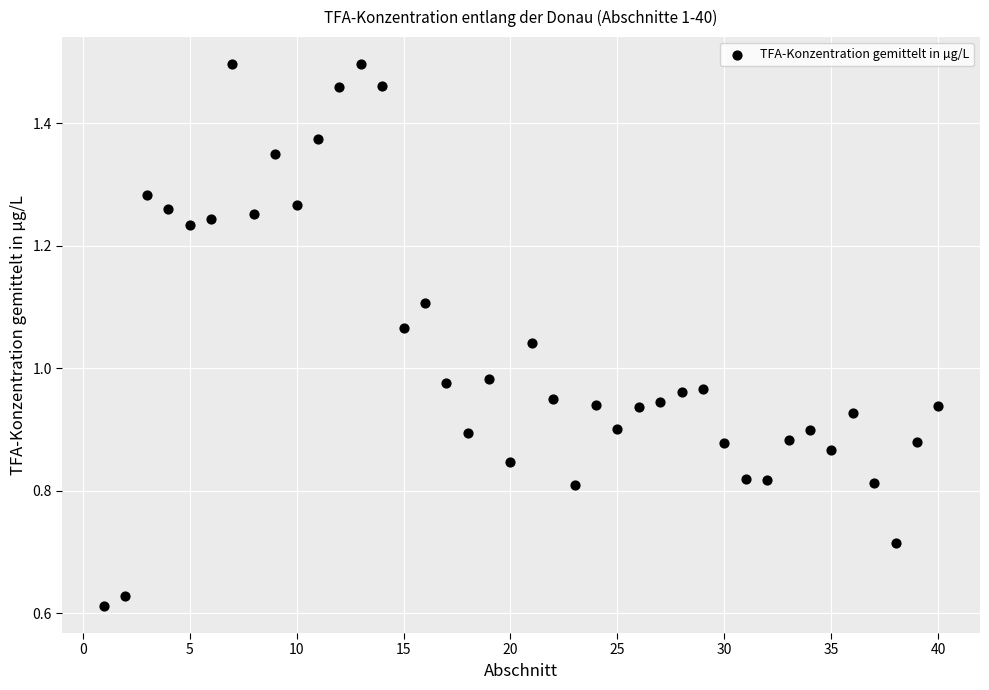

What is the range of X values (max minus min)?

39.0